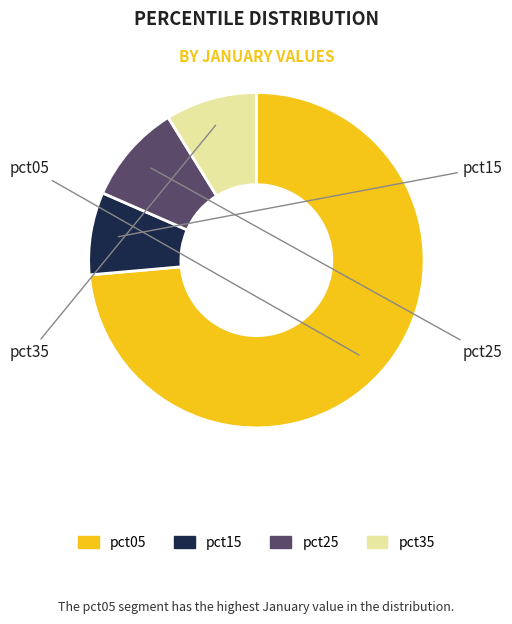

Is there a majority slice in this chart?

Yes